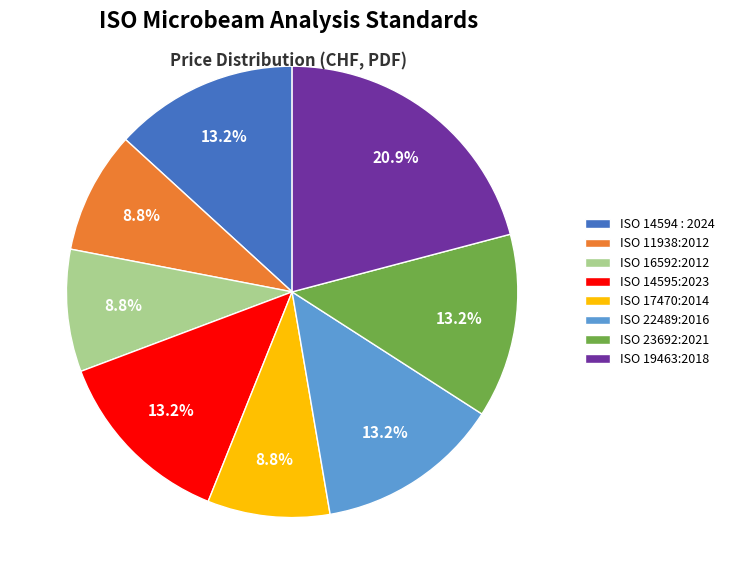

What is the ratio of the value at ISO 17470:2014 to the value at ISO 22489:2016?

0.7